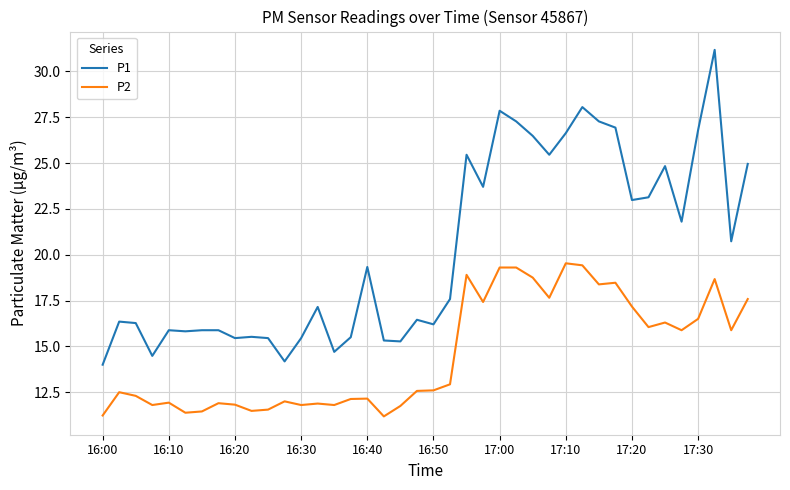

What is the minimum value for P1?

14.0